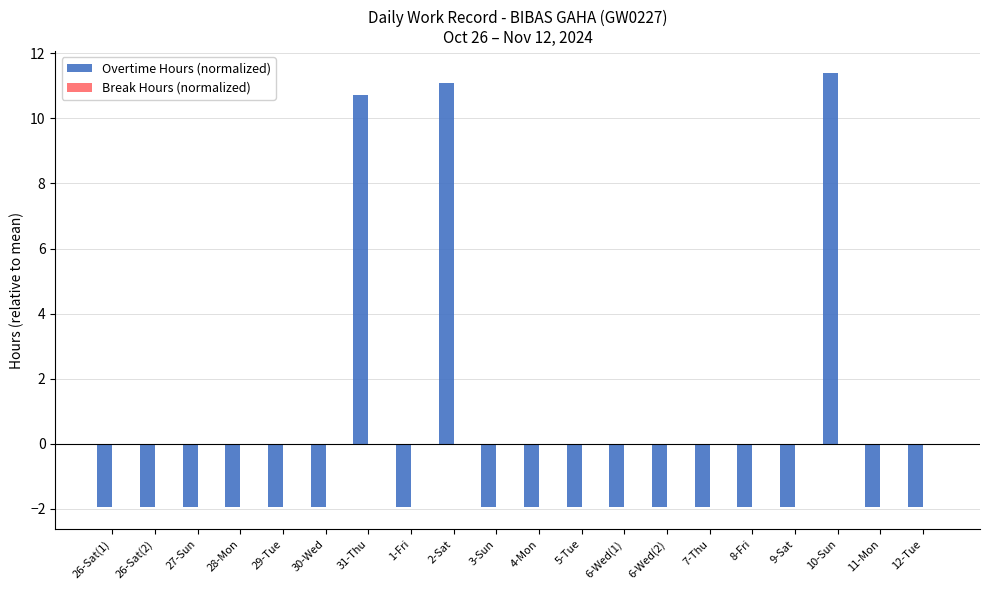

Reading right to left, what are all the values shown in this chart?

-2.0	-2.0	11.4	-2.0	-2.0	-2.0	-2.0	-2.0	-2.0	-2.0	-2.0	11.1	-2.0	10.7	-2.0	-2.0	-2.0	-2.0	-2.0	-2.0